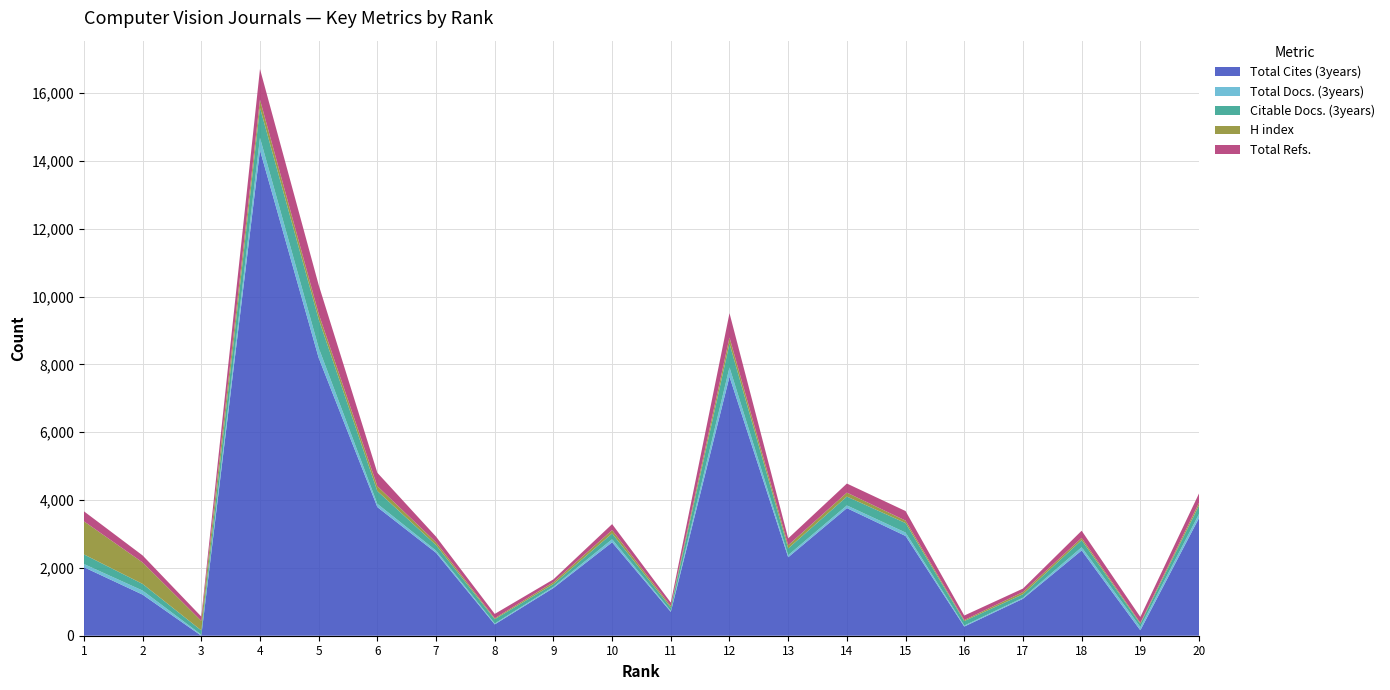

Reading left to right, extract all data points from this chart.

Total Cites (3years): 1=2021	2=1212	3=0	4=14320	5=8195	6=3793	7=2446	8=334	9=1407	10=2755	11=703	12=7640	13=2314	14=3763	15=2942	16=270	17=1089	18=2515	19=160	20=3472
Total Docs. (3years): 1=94	2=120	3=31	4=366	5=298	6=97	7=64	8=27	9=36	10=90	11=27	12=274	13=62	14=80	15=101	16=30	17=33	18=94	19=96	20=119
Citable Docs. (3years): 1=284	2=196	3=126	4=886	5=843	6=377	7=164	8=127	9=79	10=171	11=97	12=701	13=199	14=261	15=279	16=132	17=102	18=210	19=95	20=247
H index: 1=976	2=634	3=282	4=238	5=161	6=144	7=81	8=27	9=57	10=99	11=48	12=181	13=93	14=117	15=73	16=30	17=64	18=66	19=27	20=82
Total Refs.: 1=295	2=206	3=126	4=904	5=849	6=395	7=167	8=128	9=83	10=177	11=102	12=717	13=203	14=267	15=282	16=133	17=102	18=212	19=175	20=276